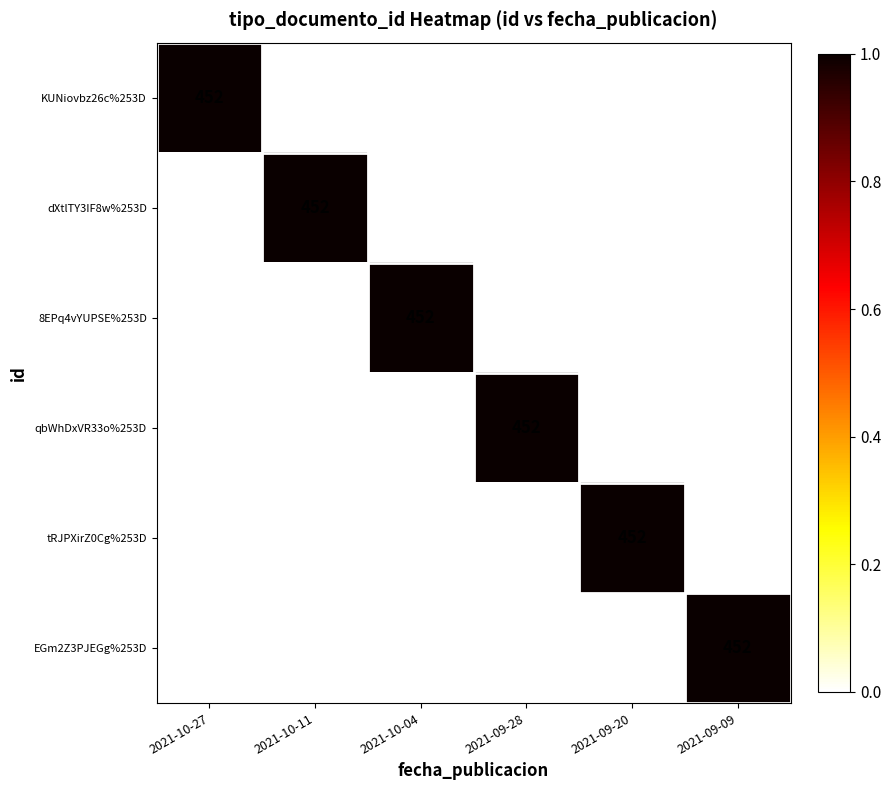

What is the total value across all series at 2021-09-09?

452